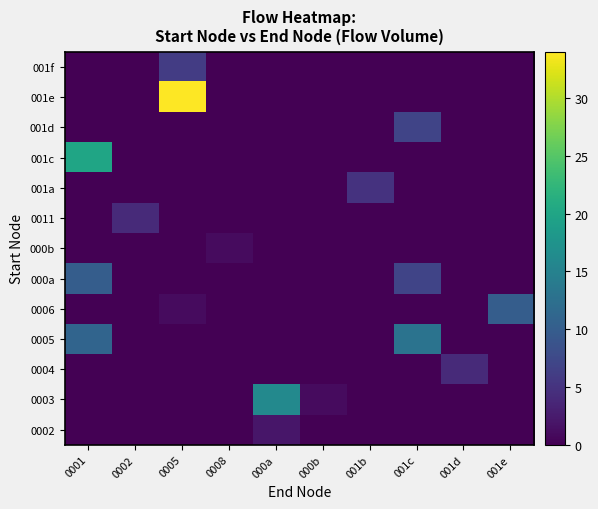

What is the difference between the highest and lowest values at 0005?

34